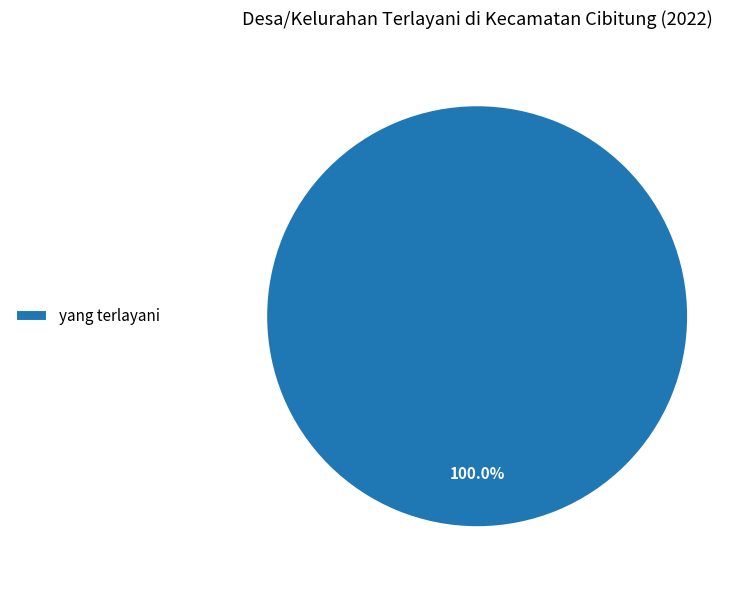

Rank the categories by value from highest to lowest.

yang terlayani